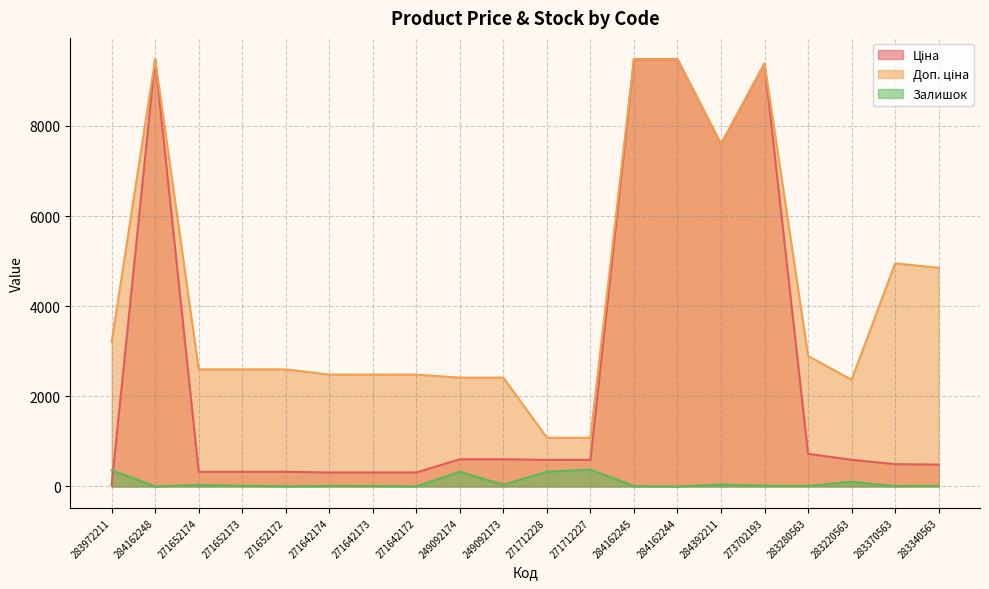

What are all the series names shown in the legend?

Ціна, Доп. ціна, Залишок